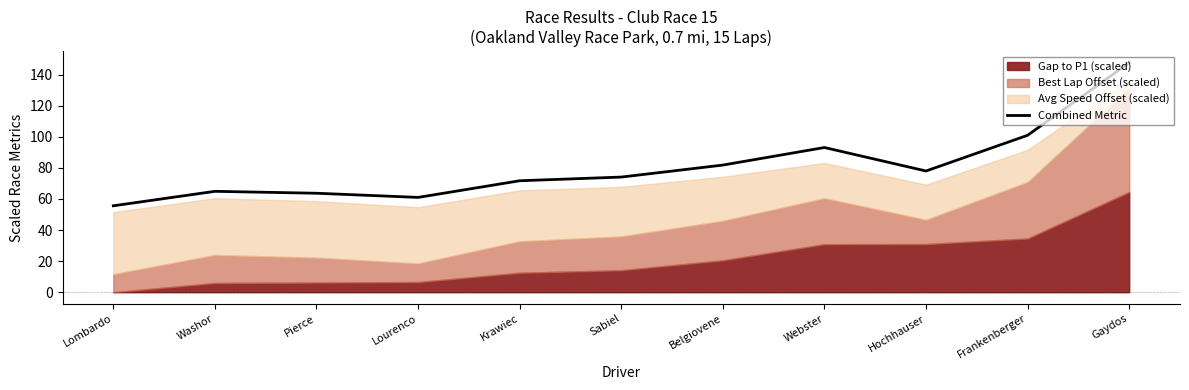

What is the maximum value shown in the chart?

147.6